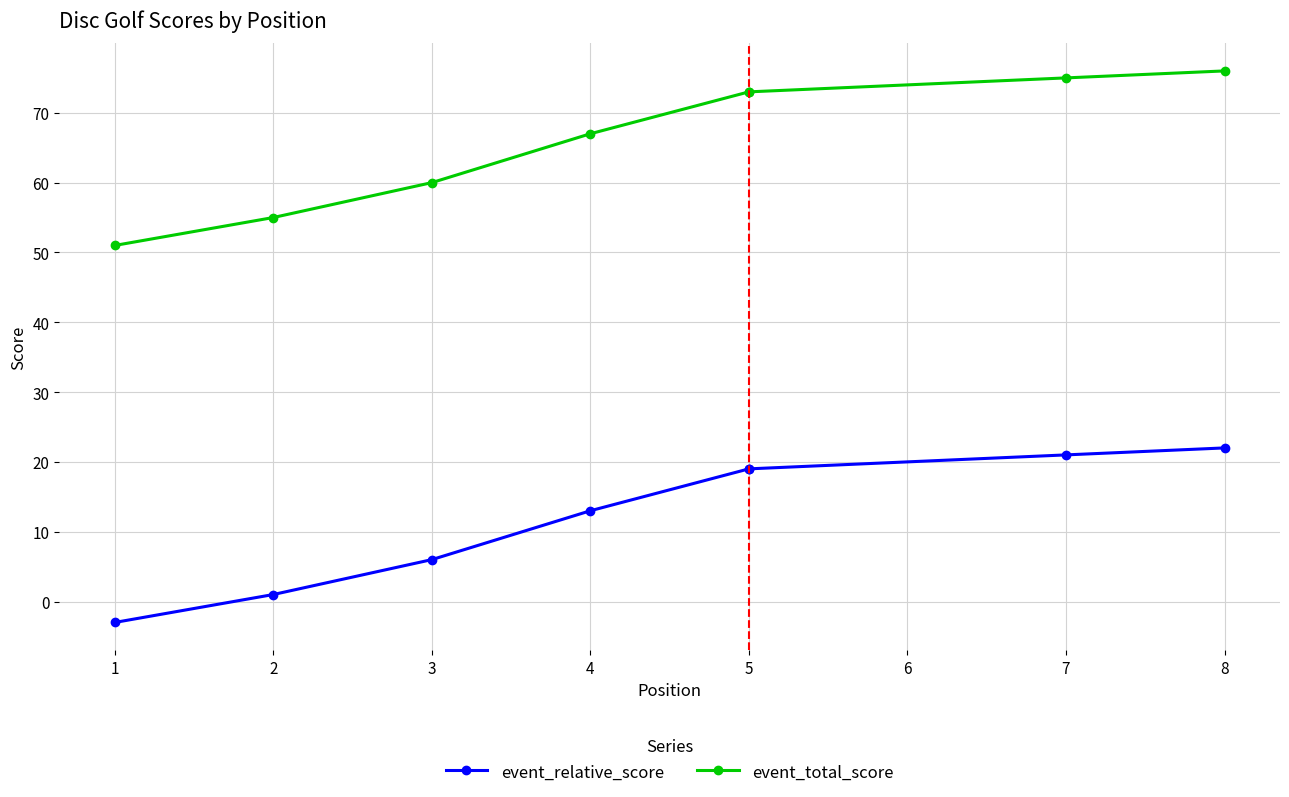

True or false: event_relative_score has a value of 1 at 2.

True